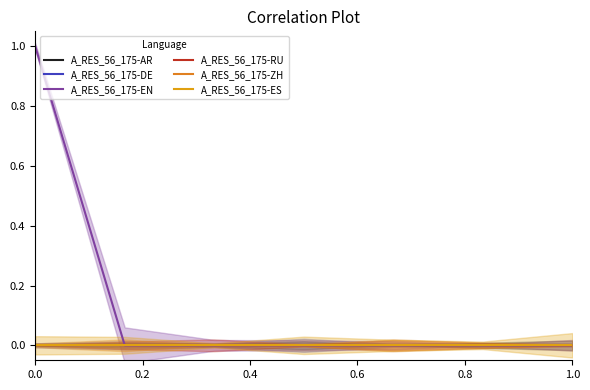

List the series in order of their peak value, lowest first.

A_RES_56_175-AR, A_RES_56_175-DE, A_RES_56_175-RU, A_RES_56_175-ZH, A_RES_56_175-ES, A_RES_56_175-EN